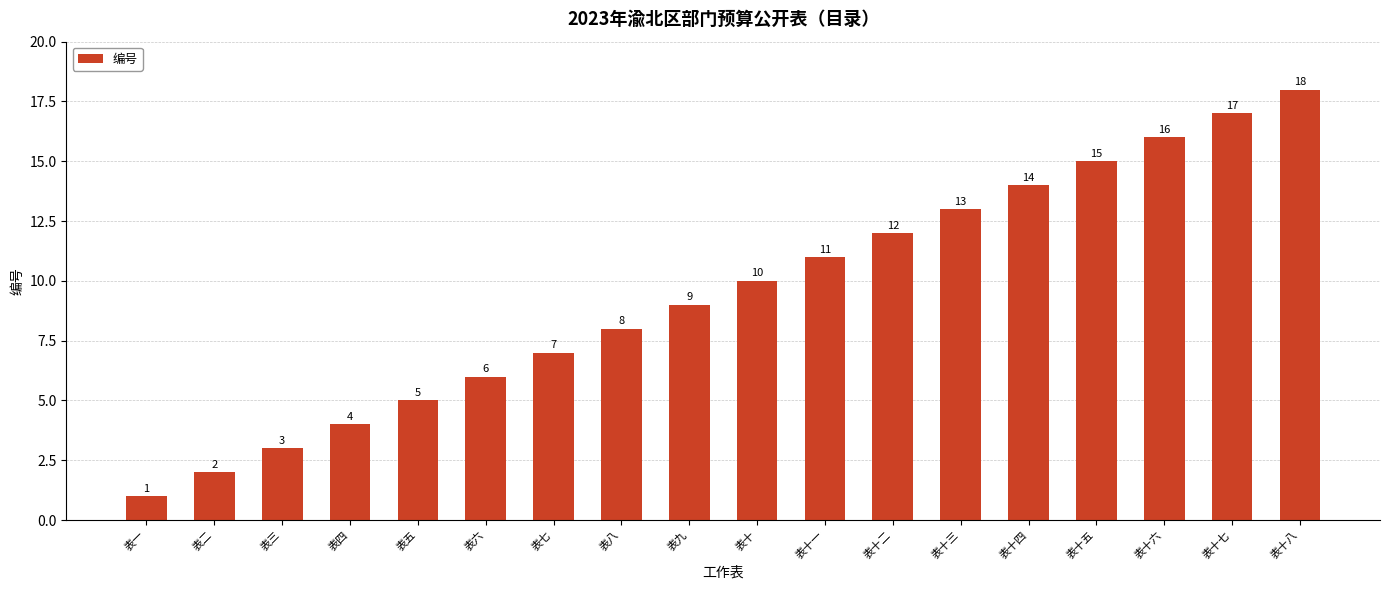

Are the bars grouped side by side (vs. stacked)?

No